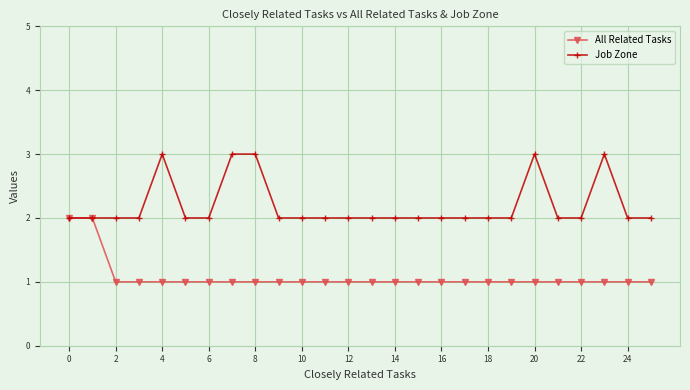

Which series has the largest total across all categories?

Job Zone